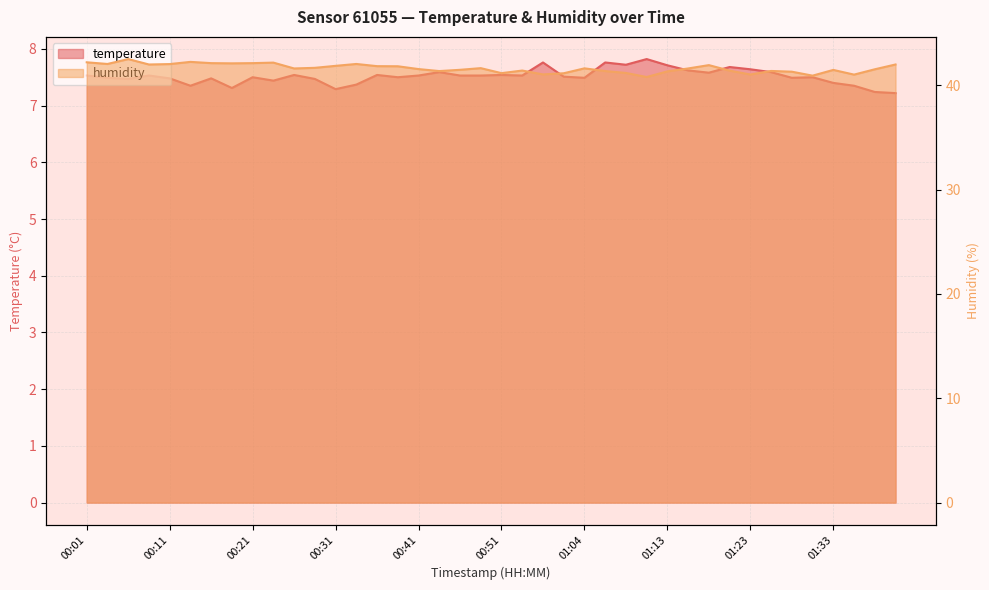

The value of humidity at 00:11 is 56.7. True or false?

False